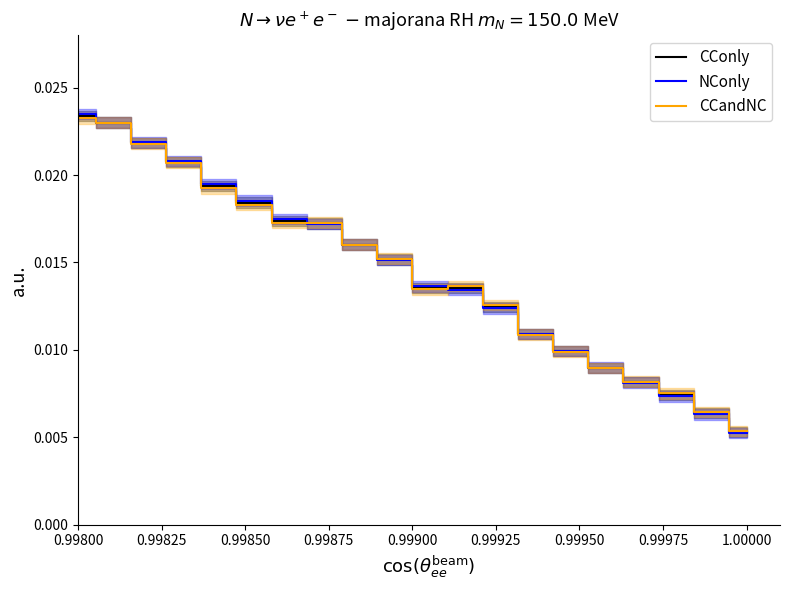

Where is CCandNC nearest to the value 0?

1.00000